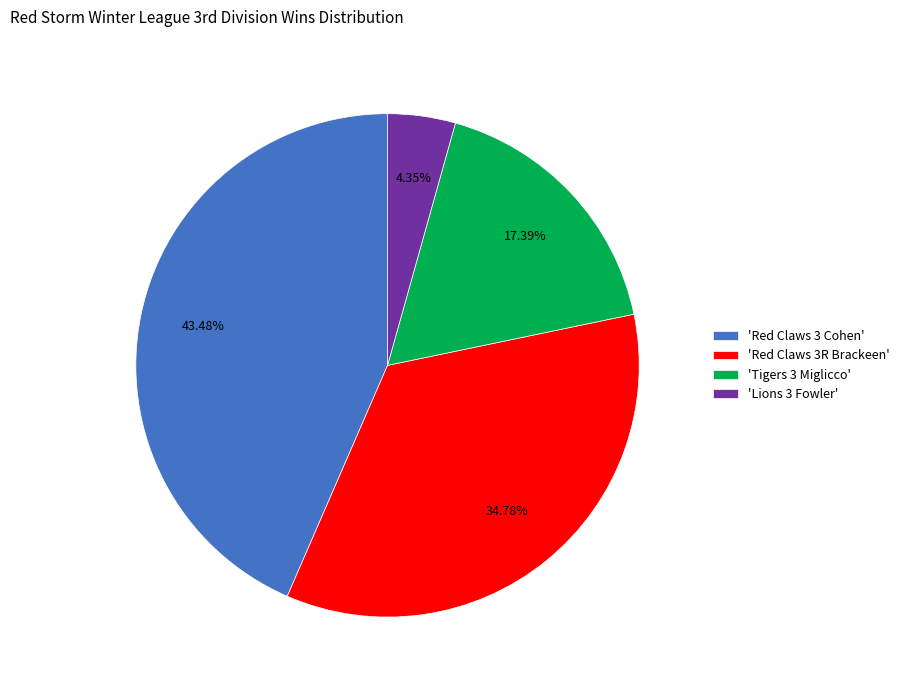

Does any single category account for the majority?

No